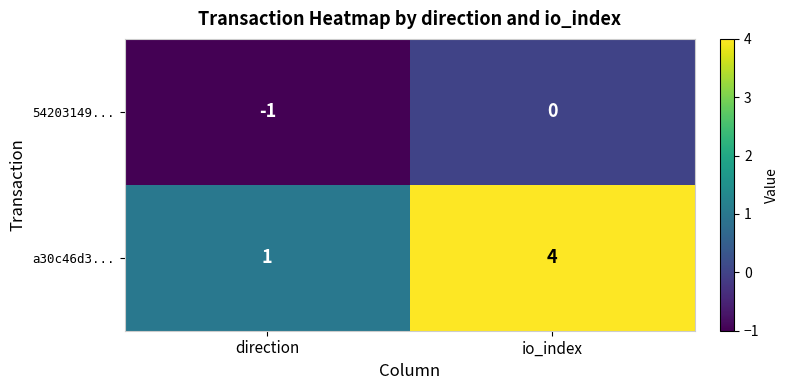

Rank the series at io_index from highest to lowest value.

a30c46d3..., 54203149...